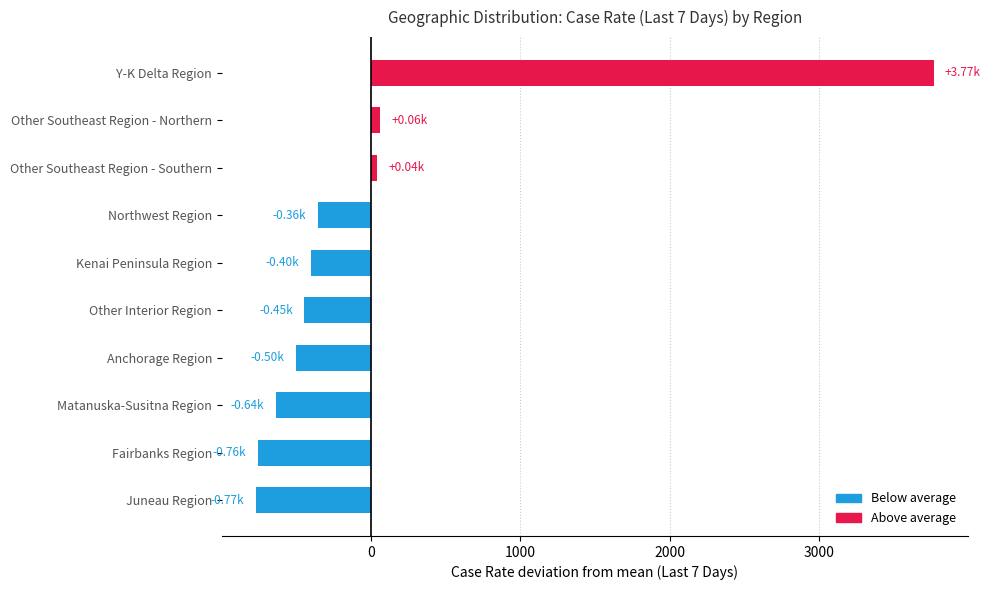

Is it true that the value at Other Southeast Region - Southern is 28.8?

False